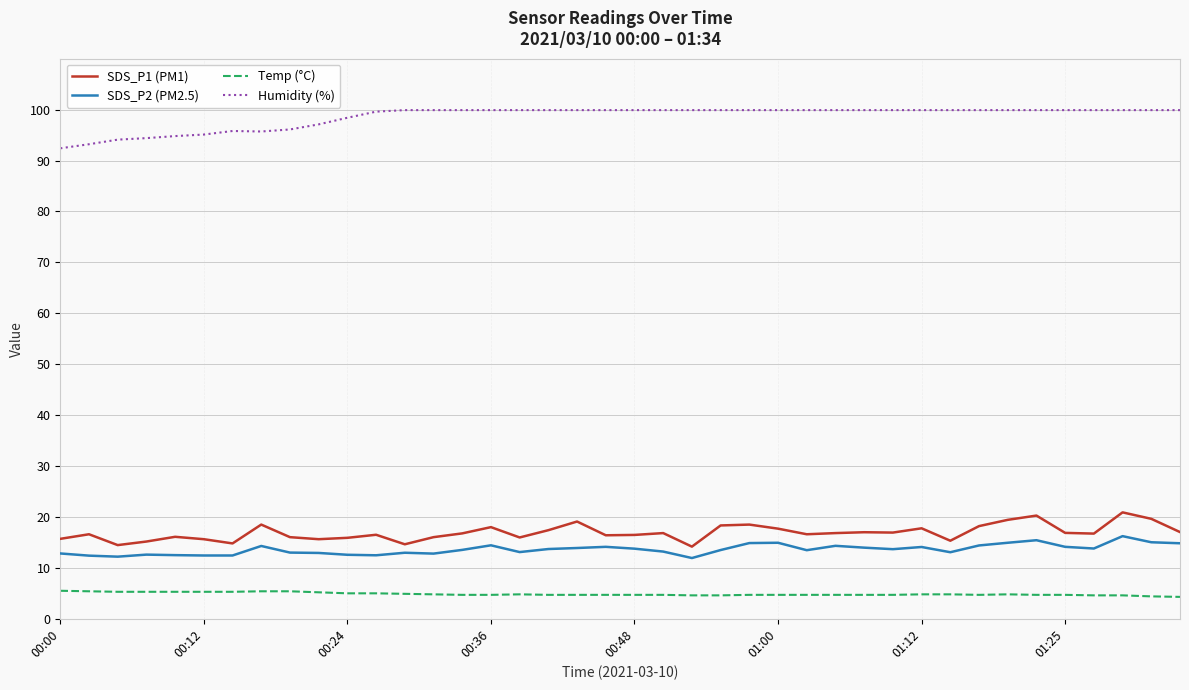

Which series has the largest total across all categories?

Humidity (%)